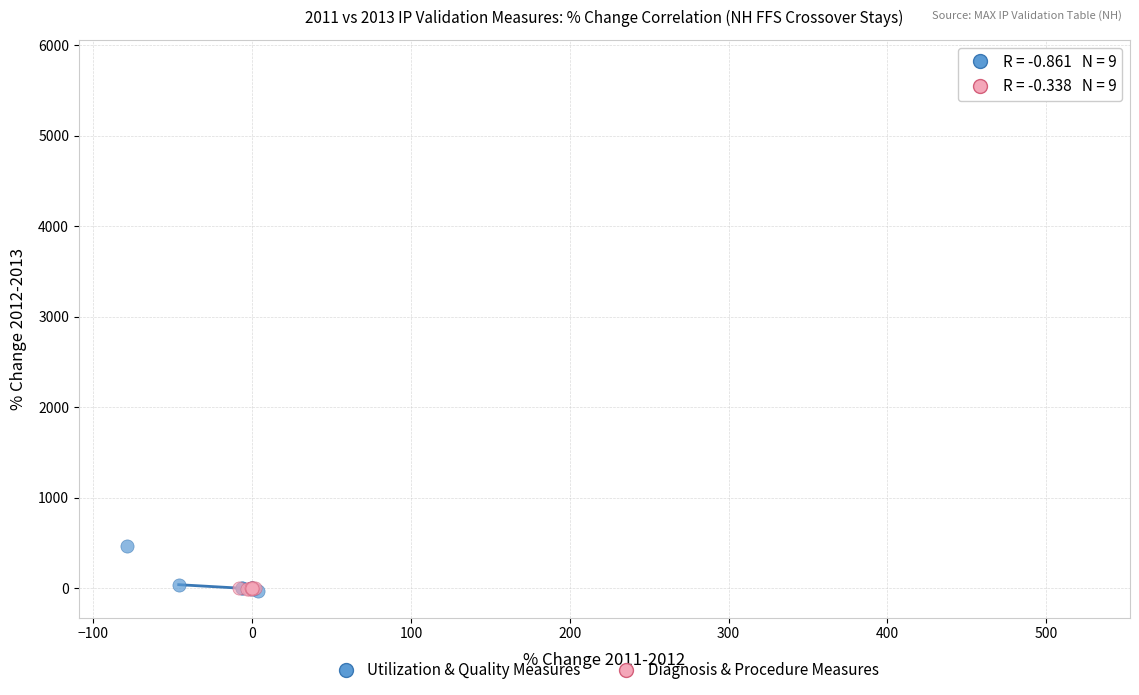

Which series has the widest spread of Y values?

Diagnosis & Procedure Measures